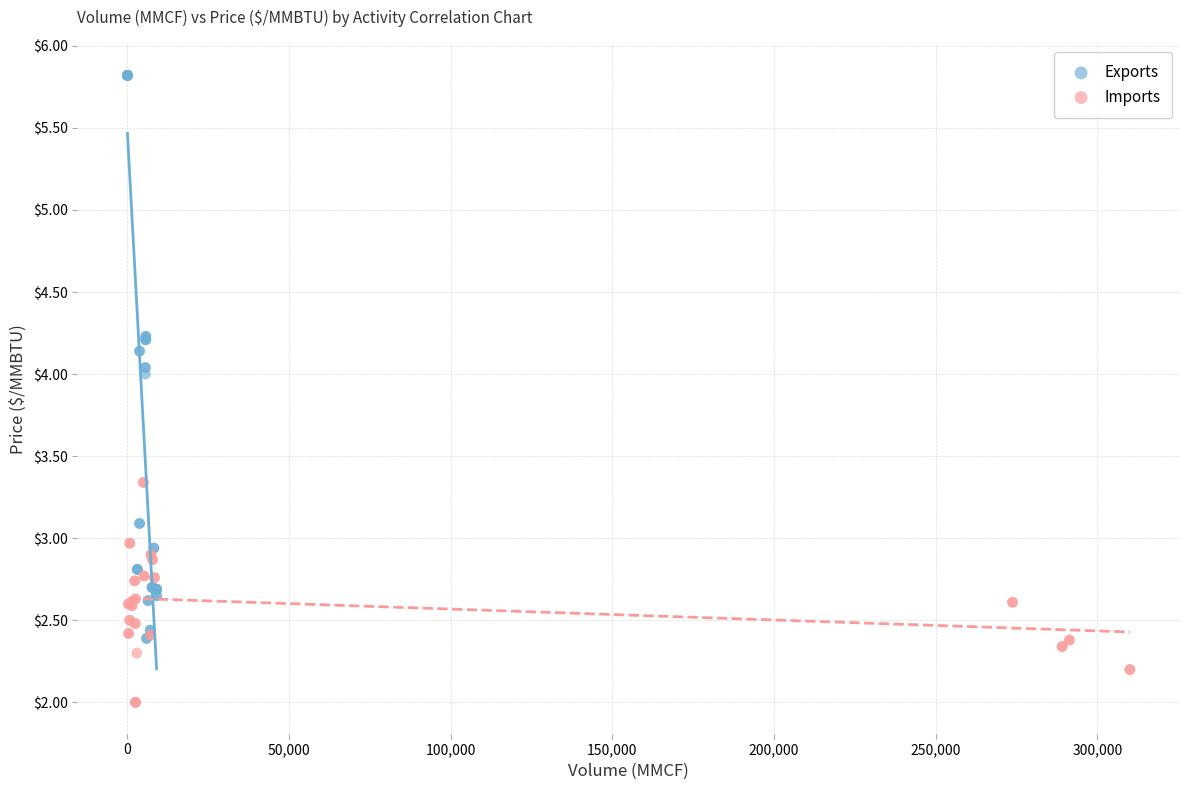

Which series has the largest Y range (max minus min)?

Exports